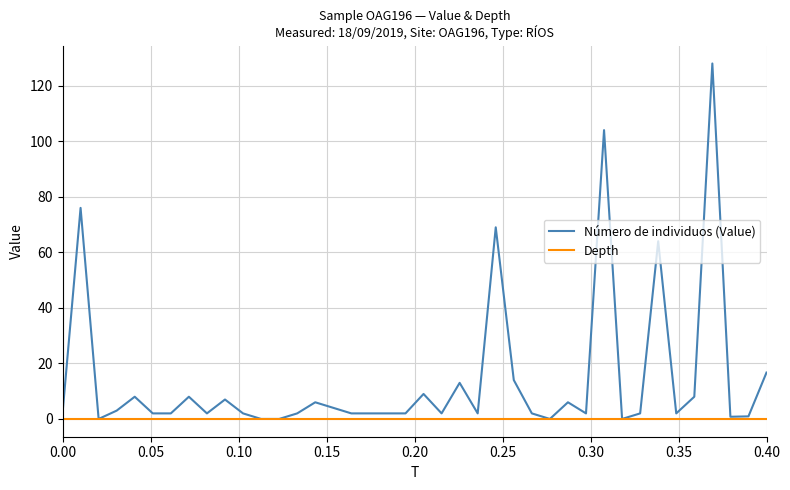

What is the highest value of the Número de individuos (Value) series?

128.0